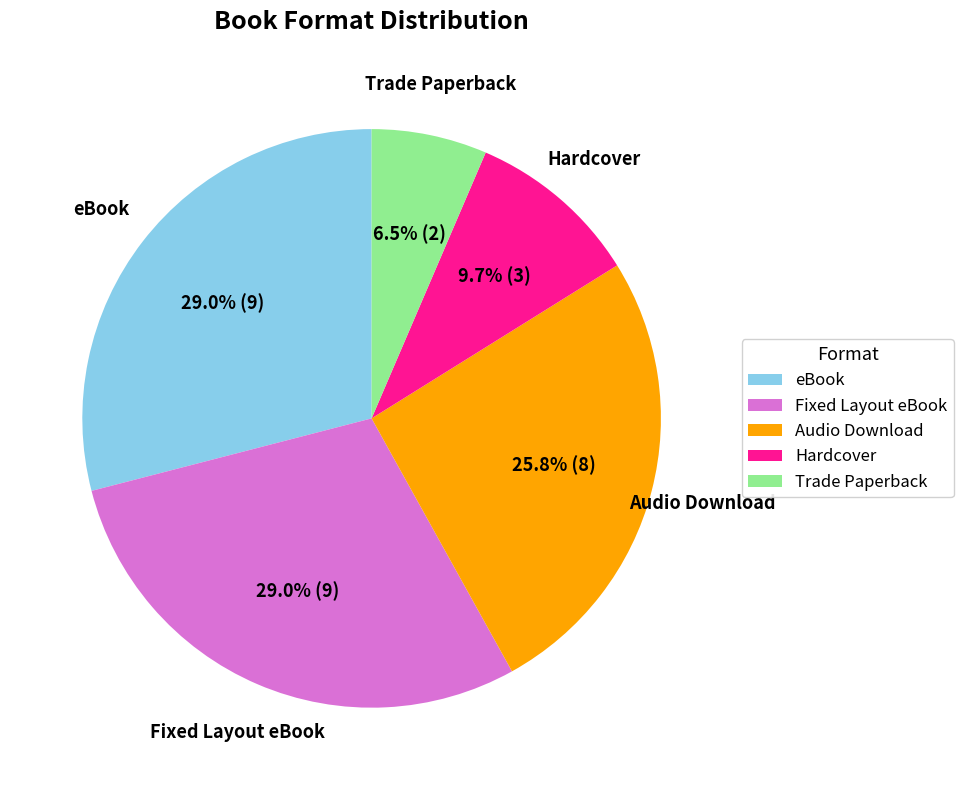

To the nearest percent, what portion does Audio Download represent?

26%